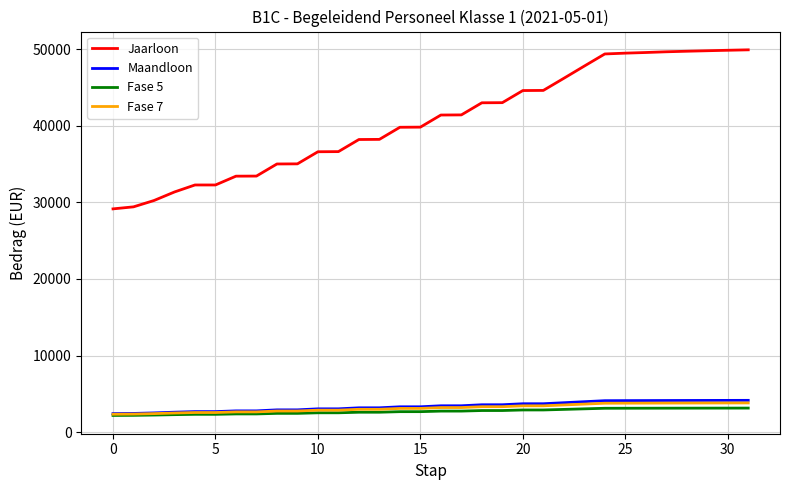

Which series has the largest total across all categories?

Jaarloon